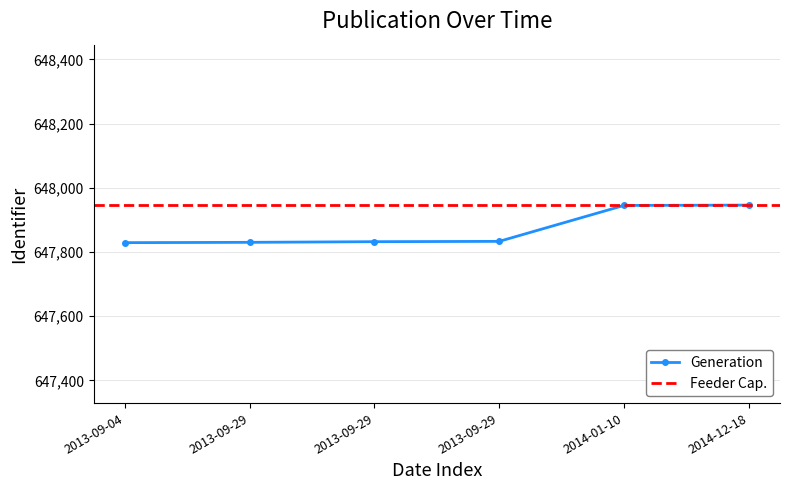

Reading left to right, what are all the values shown in this chart?

647829	647830	647832	647833	647945	647946